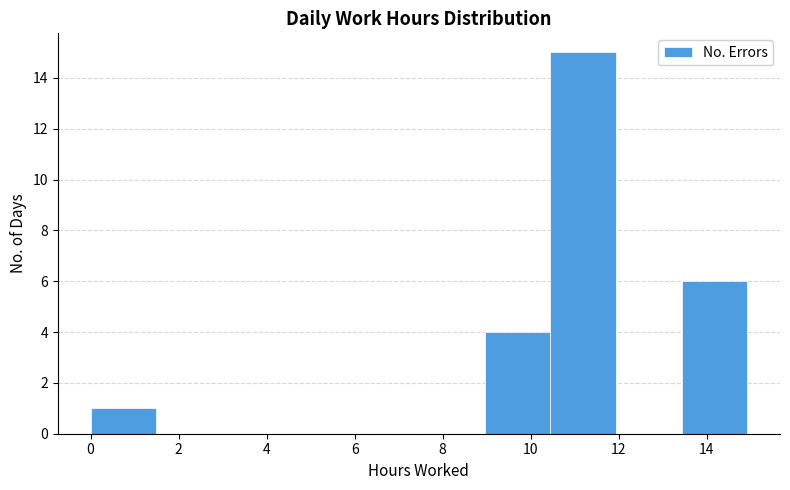

Which range on the x-axis has the tallest bar?

10.4 to 12.0